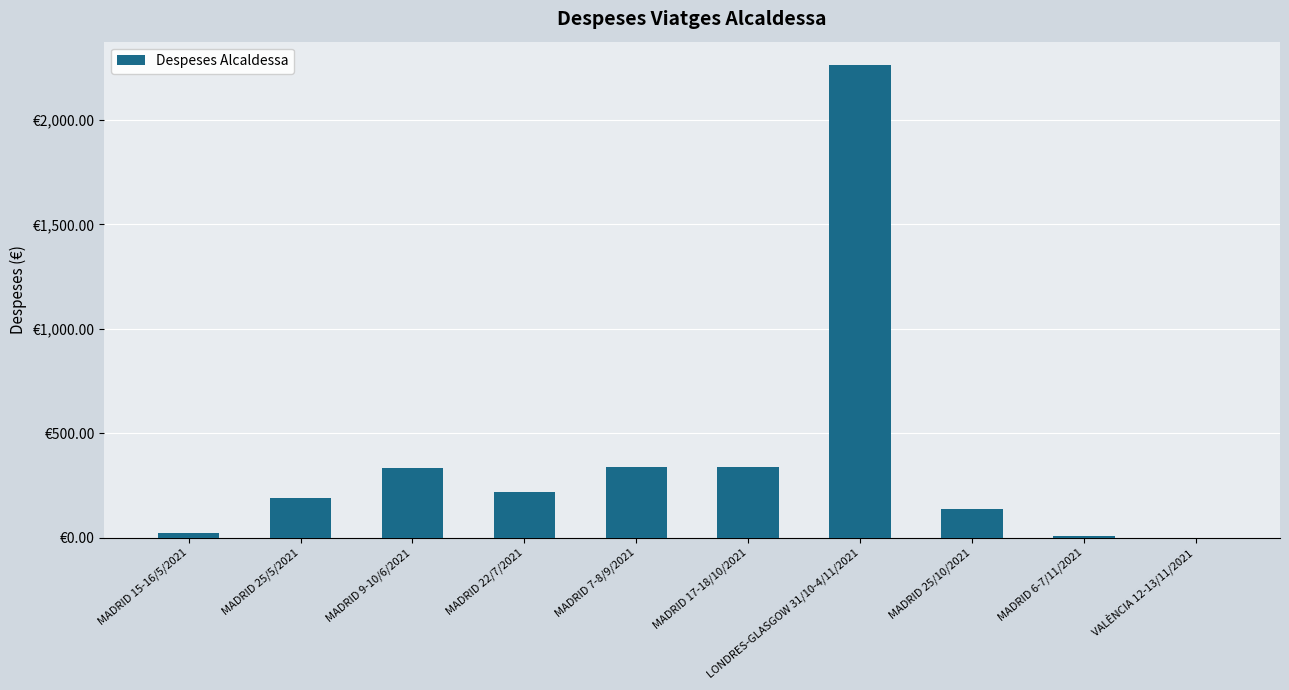

What is the maximum value shown in the chart?

2261.8